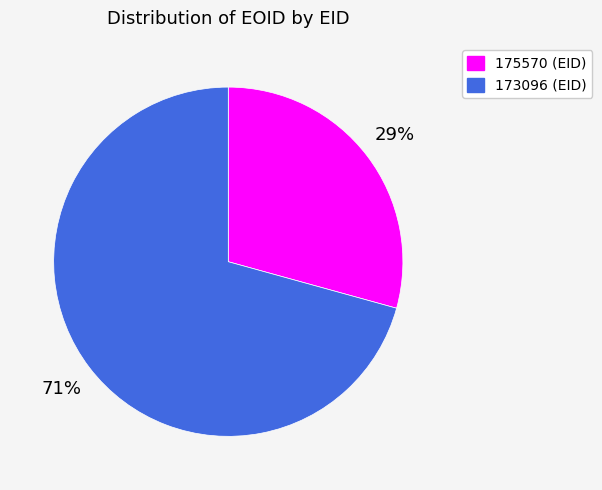

Rank the categories by value from highest to lowest.

173096, 175570